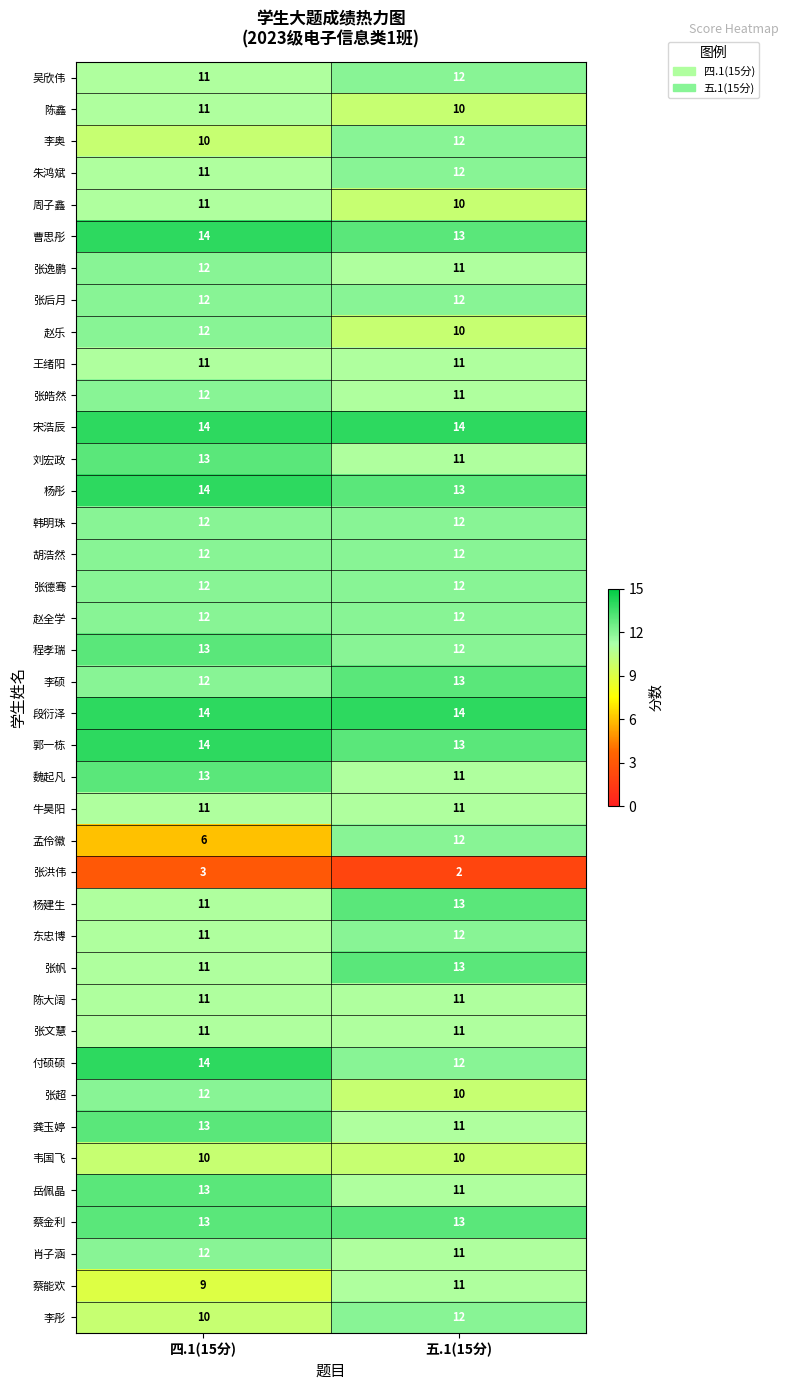

At how many categories does at least one series exceed 5?

2